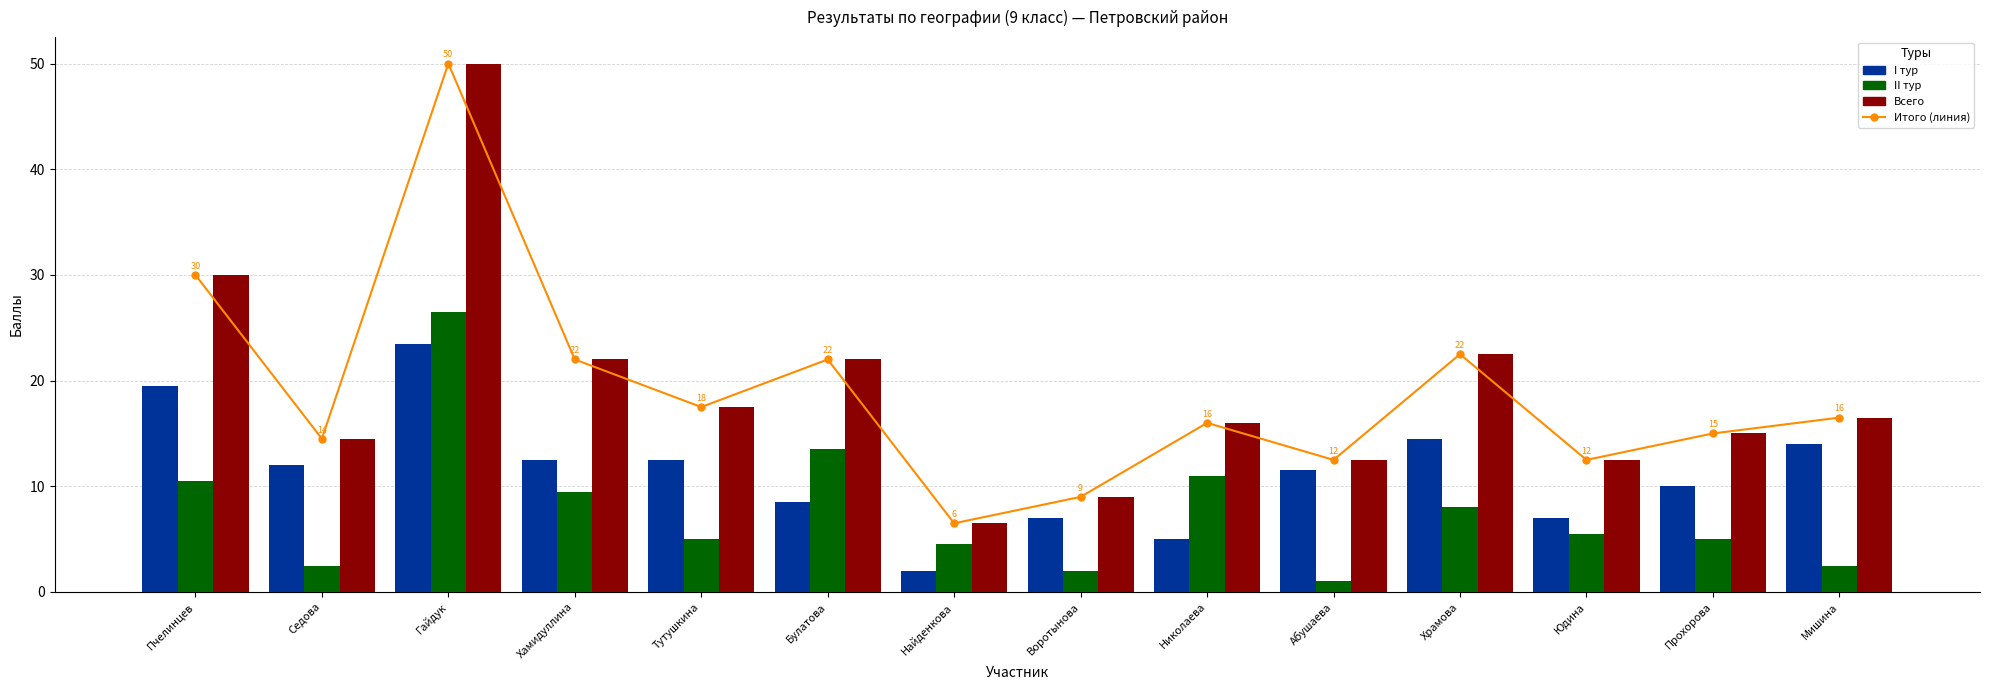

Which category has the lowest value in the Итого (линия) series?

Найденкова